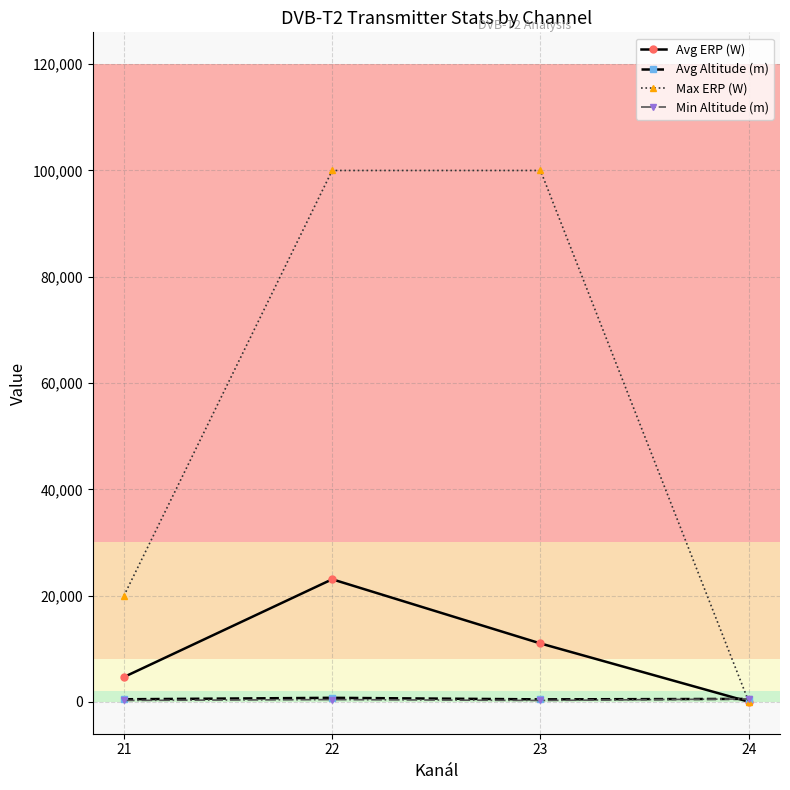

How many lines are shown in the chart?

4